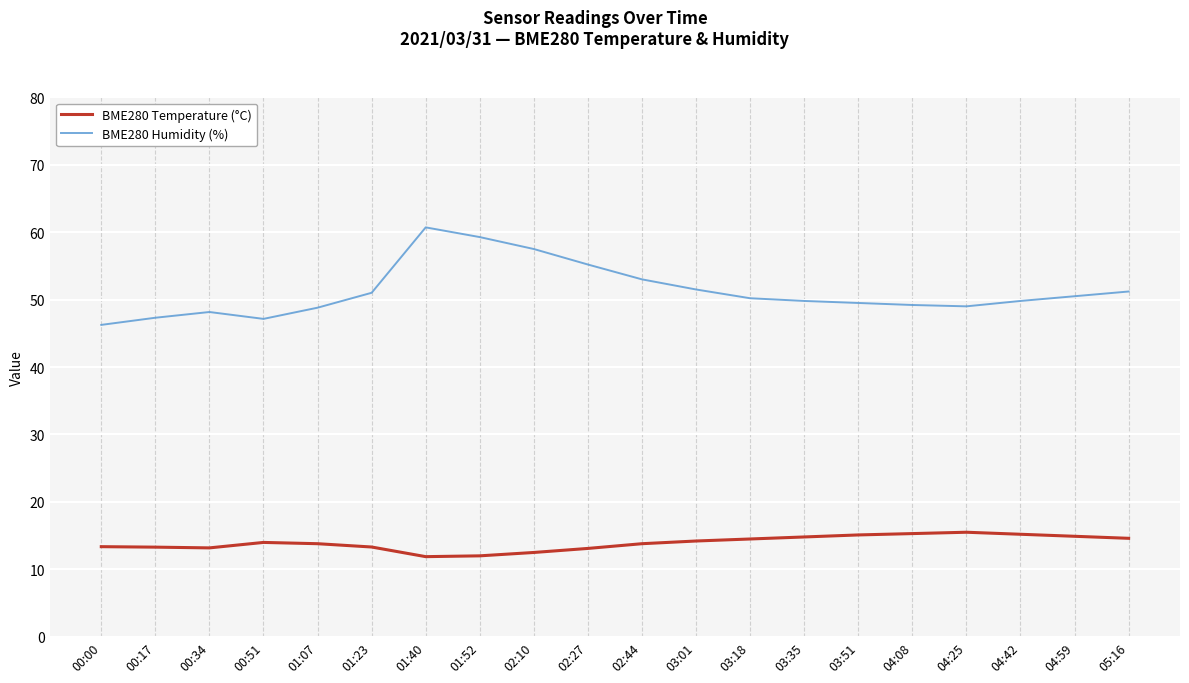

Count the number of data series in this chart.

2